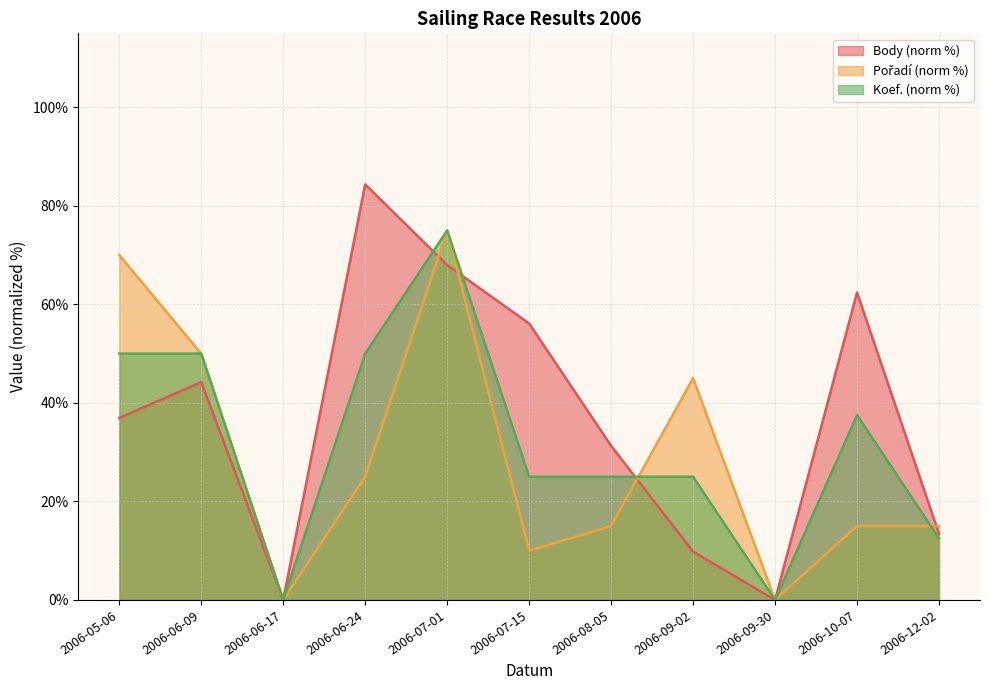

List the series in order of their peak value, highest first.

Body, Pořadí, Koef.